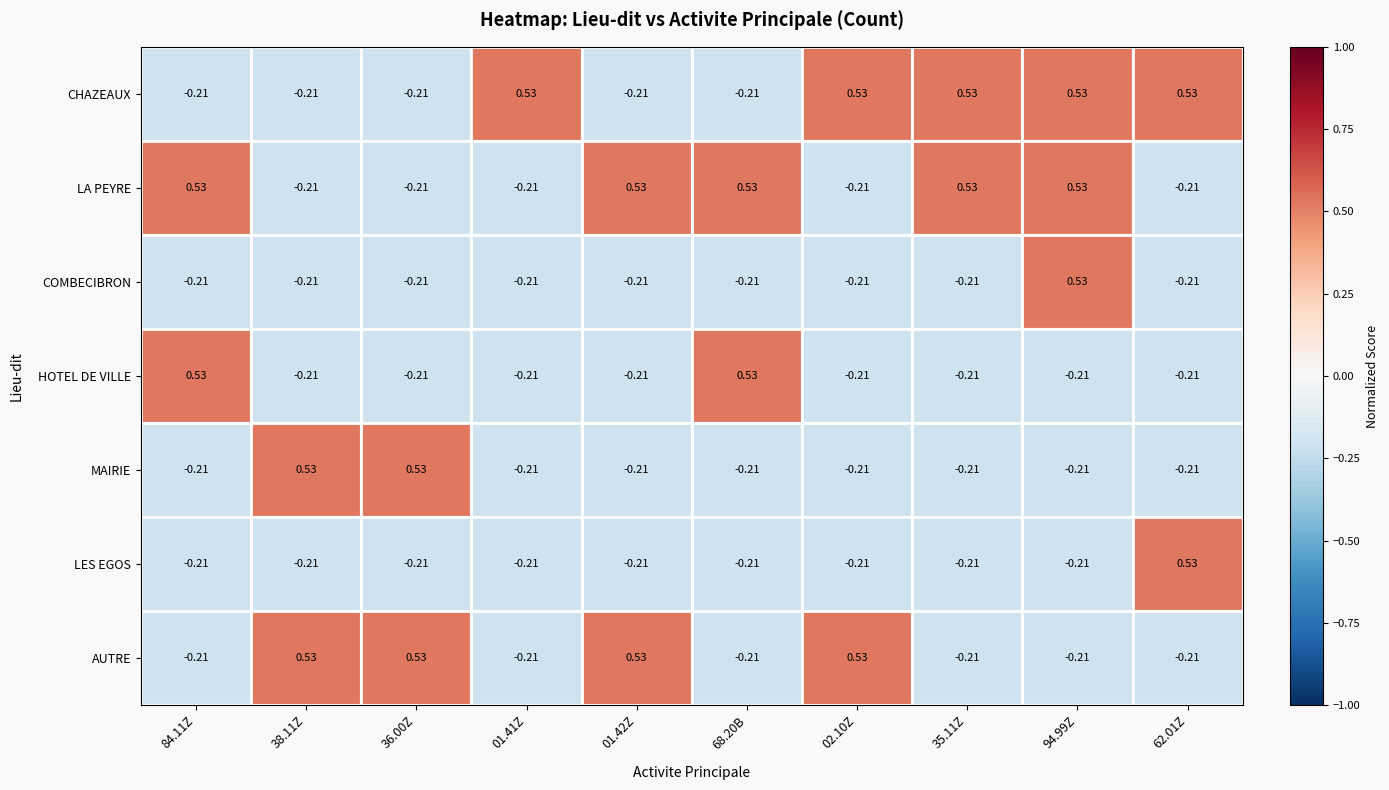

Reading left to right, transcribe all the data shown in this chart.

CHAZEAUX: 84.11Z=-0.2	38.11Z=-0.2	36.00Z=-0.2	01.41Z=0.5	01.42Z=-0.2	68.20B=-0.2	02.10Z=0.5	35.11Z=0.5	94.99Z=0.5	62.01Z=0.5
LA PEYRE: 84.11Z=0.5	38.11Z=-0.2	36.00Z=-0.2	01.41Z=-0.2	01.42Z=0.5	68.20B=0.5	02.10Z=-0.2	35.11Z=0.5	94.99Z=0.5	62.01Z=-0.2
COMBECIBRON: 84.11Z=-0.2	38.11Z=-0.2	36.00Z=-0.2	01.41Z=-0.2	01.42Z=-0.2	68.20B=-0.2	02.10Z=-0.2	35.11Z=-0.2	94.99Z=0.5	62.01Z=-0.2
HOTEL DE VILLE: 84.11Z=0.5	38.11Z=-0.2	36.00Z=-0.2	01.41Z=-0.2	01.42Z=-0.2	68.20B=0.5	02.10Z=-0.2	35.11Z=-0.2	94.99Z=-0.2	62.01Z=-0.2
MAIRIE: 84.11Z=-0.2	38.11Z=0.5	36.00Z=0.5	01.41Z=-0.2	01.42Z=-0.2	68.20B=-0.2	02.10Z=-0.2	35.11Z=-0.2	94.99Z=-0.2	62.01Z=-0.2
LES EGOS: 84.11Z=-0.2	38.11Z=-0.2	36.00Z=-0.2	01.41Z=-0.2	01.42Z=-0.2	68.20B=-0.2	02.10Z=-0.2	35.11Z=-0.2	94.99Z=-0.2	62.01Z=0.5
AUTRE: 84.11Z=-0.2	38.11Z=0.5	36.00Z=0.5	01.41Z=-0.2	01.42Z=0.5	68.20B=-0.2	02.10Z=0.5	35.11Z=-0.2	94.99Z=-0.2	62.01Z=-0.2